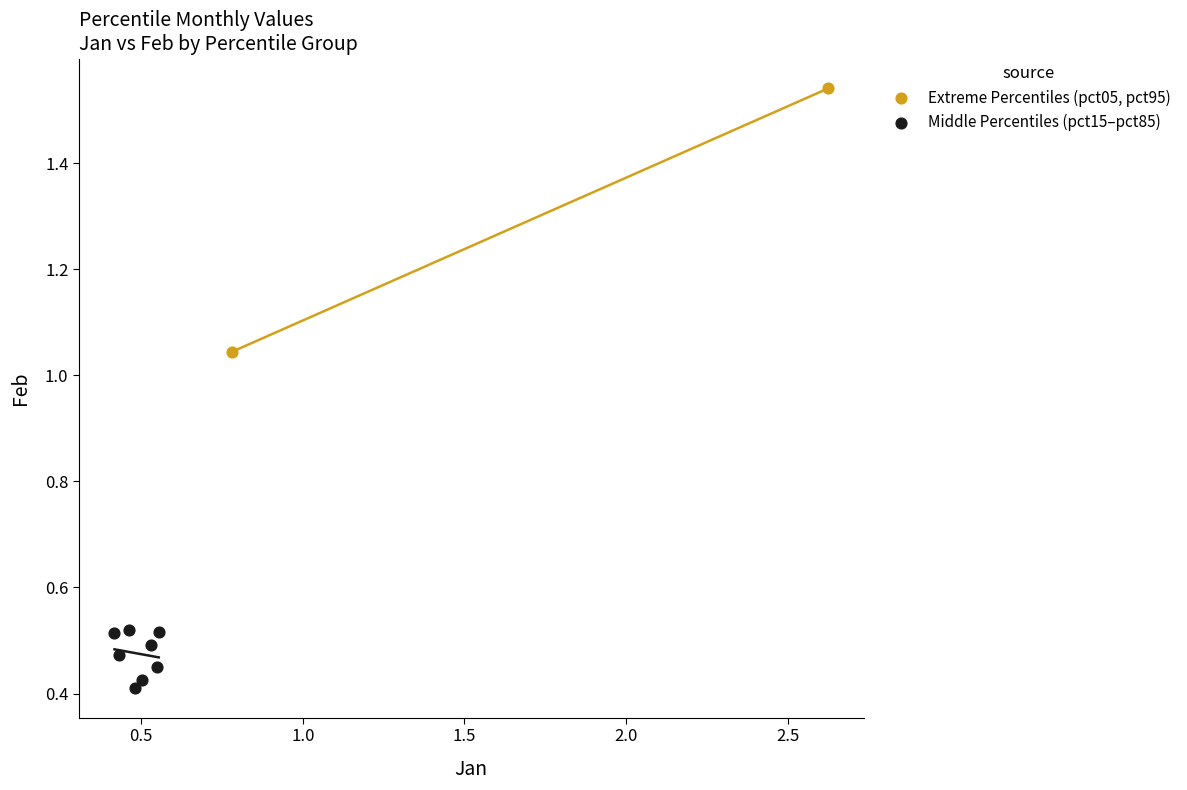

What are all the series names shown in the legend?

Extreme Percentiles (pct05, pct95), Middle Percentiles (pct15–pct85)